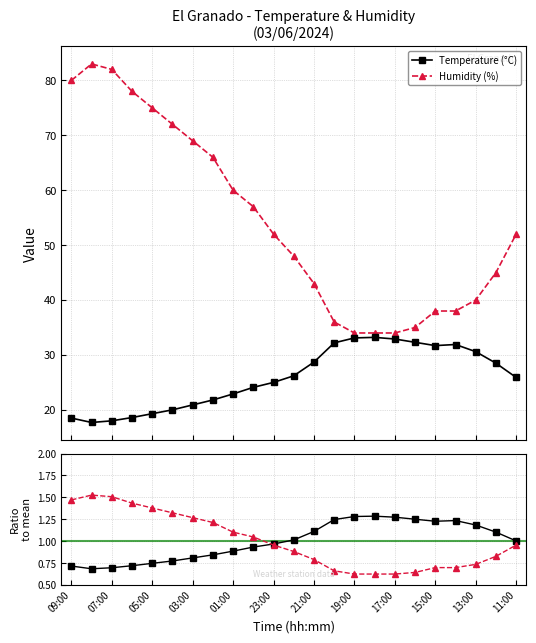

How many data points does each series have?

23